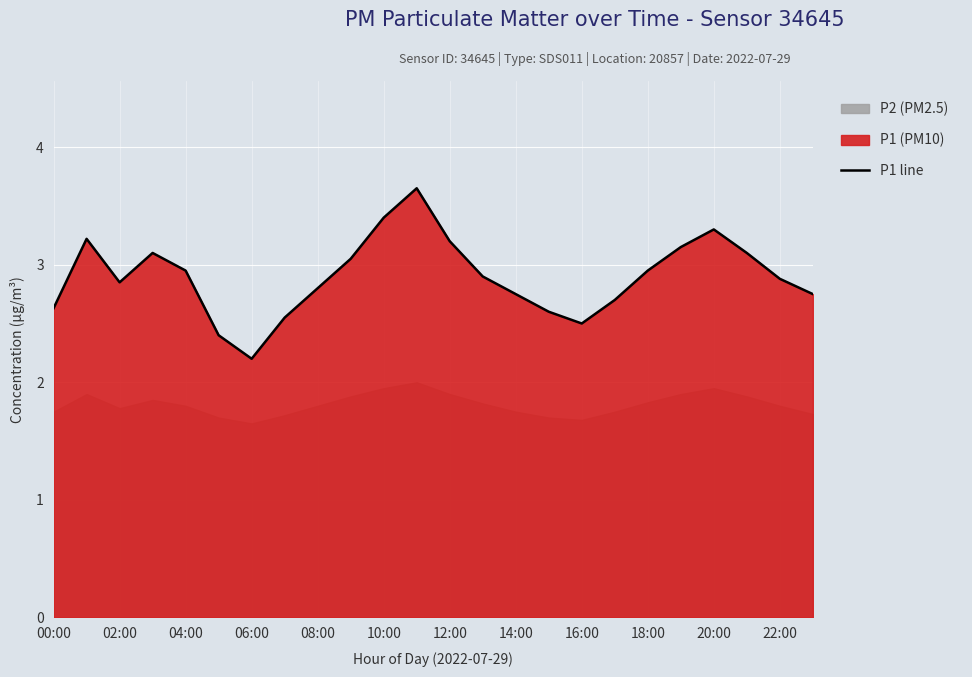

At which label is P1 line closest to 2?

06:00